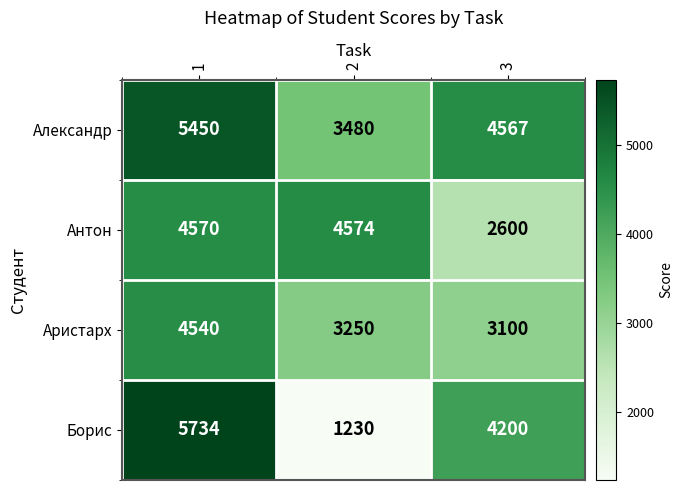

What is the average value of the Антон series?

3915